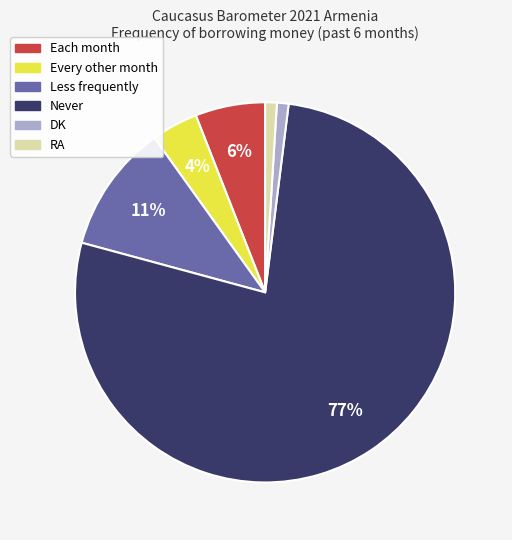

To the nearest percent, what is the difference between the largest and smallest slice percentages?

76%